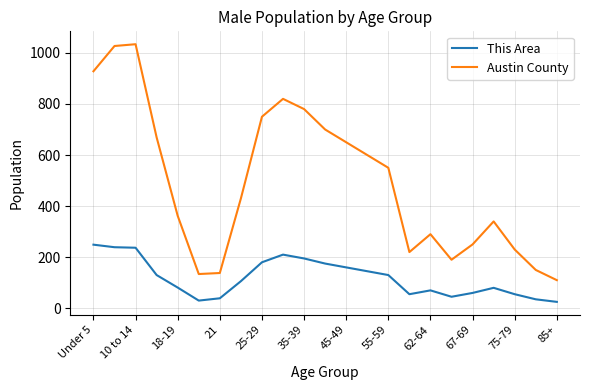

List the series in order of their overall mean, lowest first.

This Area, Austin County